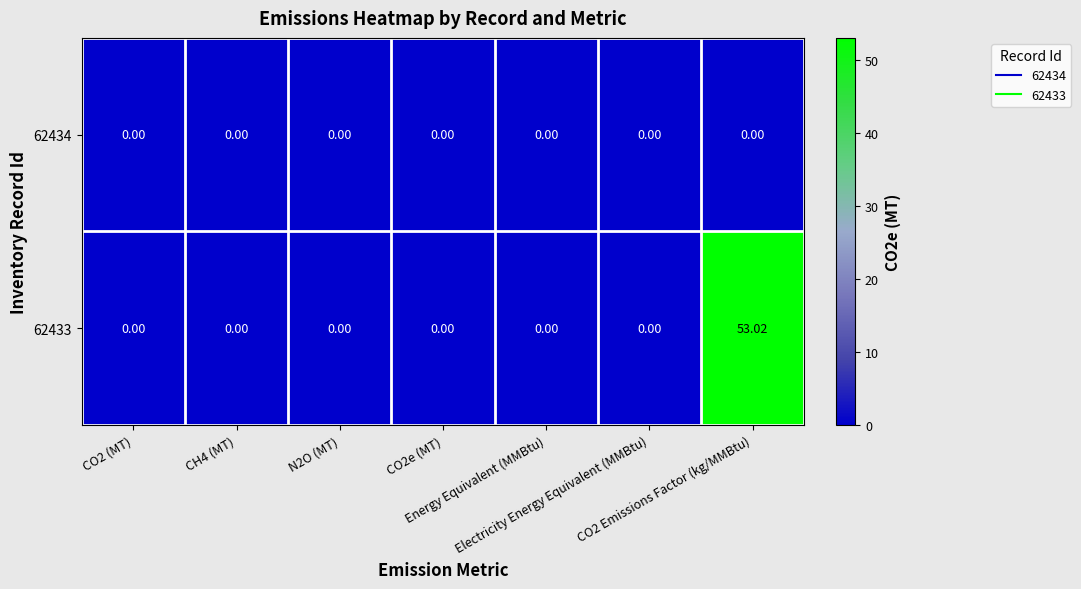

At how many categories does at least one series exceed 31?

1